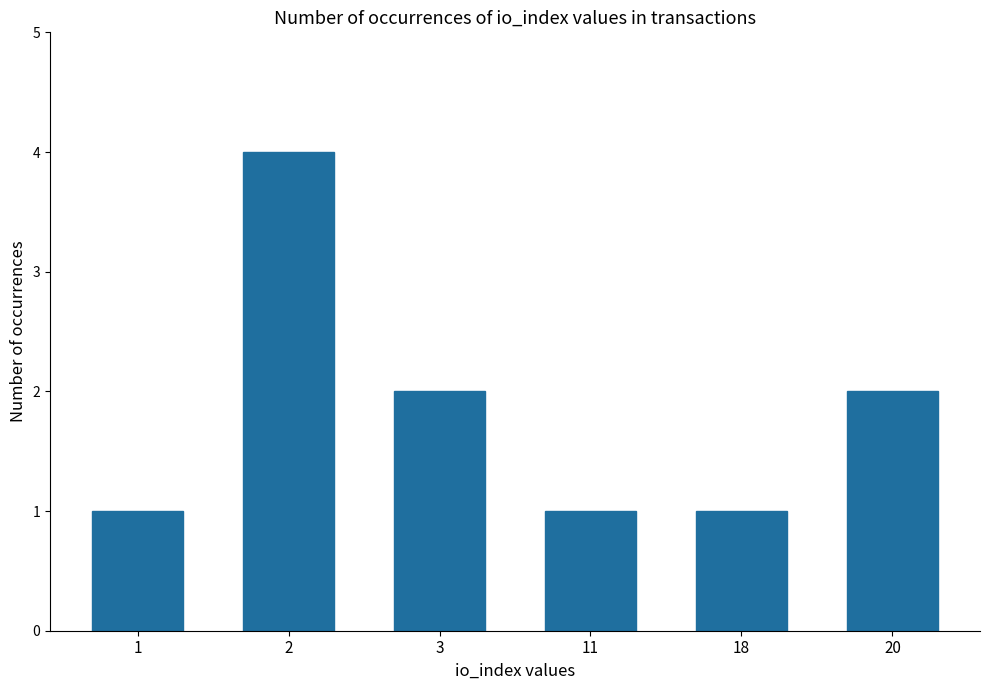

Count the values in the range 1 to 2.

5